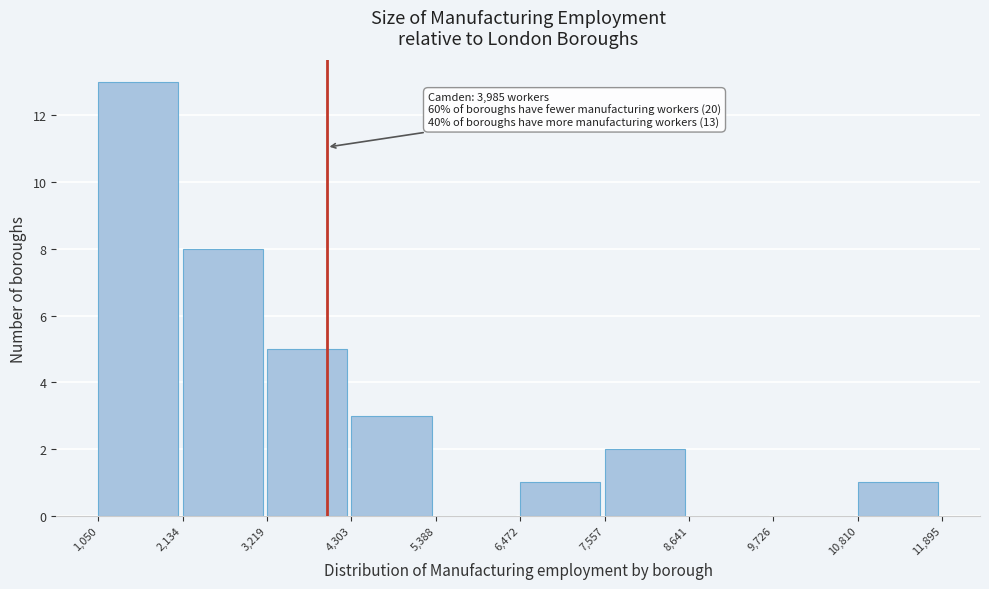

Over which range of the x-axis is the bar tallest?

1,050 to 2,134